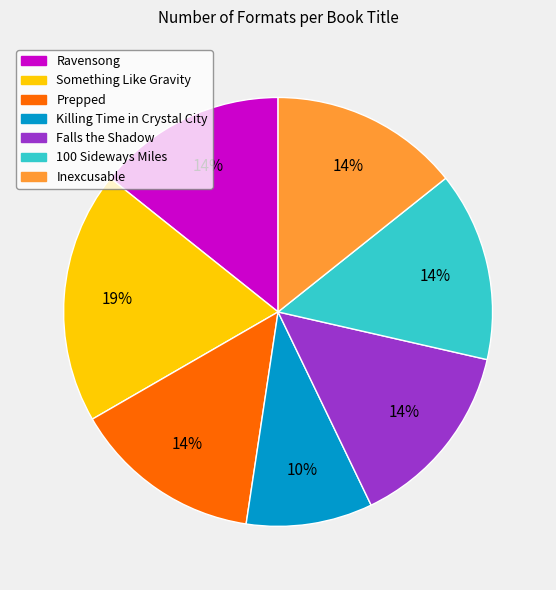

Combined, do Falls the Shadow and Ravensong account for over 50%?

No